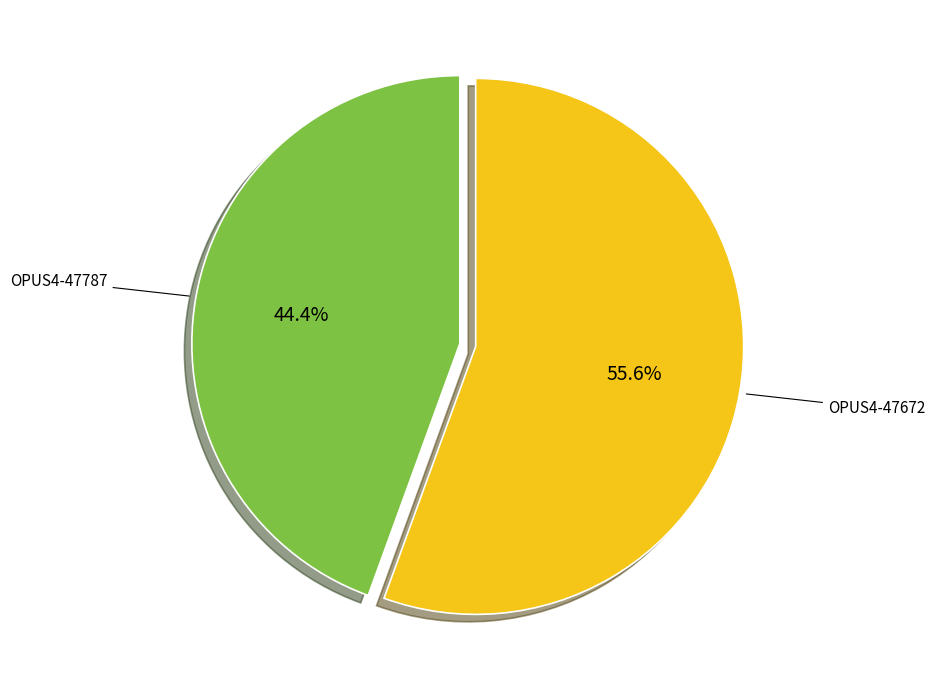

Combined, do OPUS4-47672 and OPUS4-47787 account for over 50%?

Yes